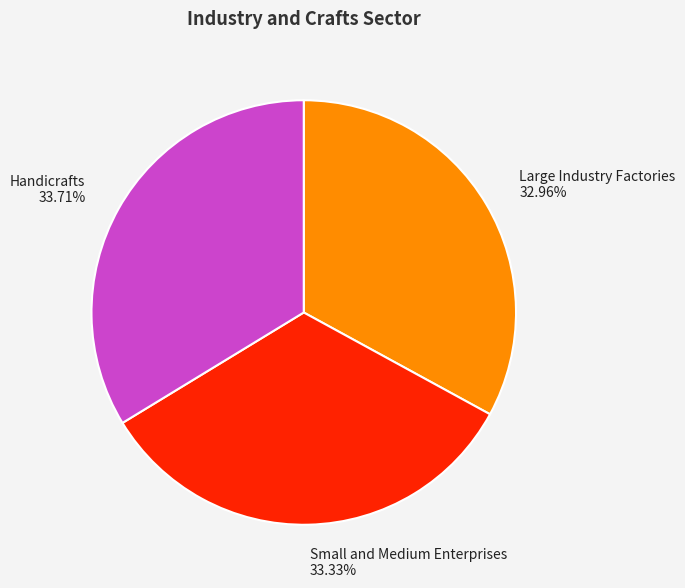

What is the ratio of the value at Large Industry Factories to the value at Small and Medium Enterprises?

1.0